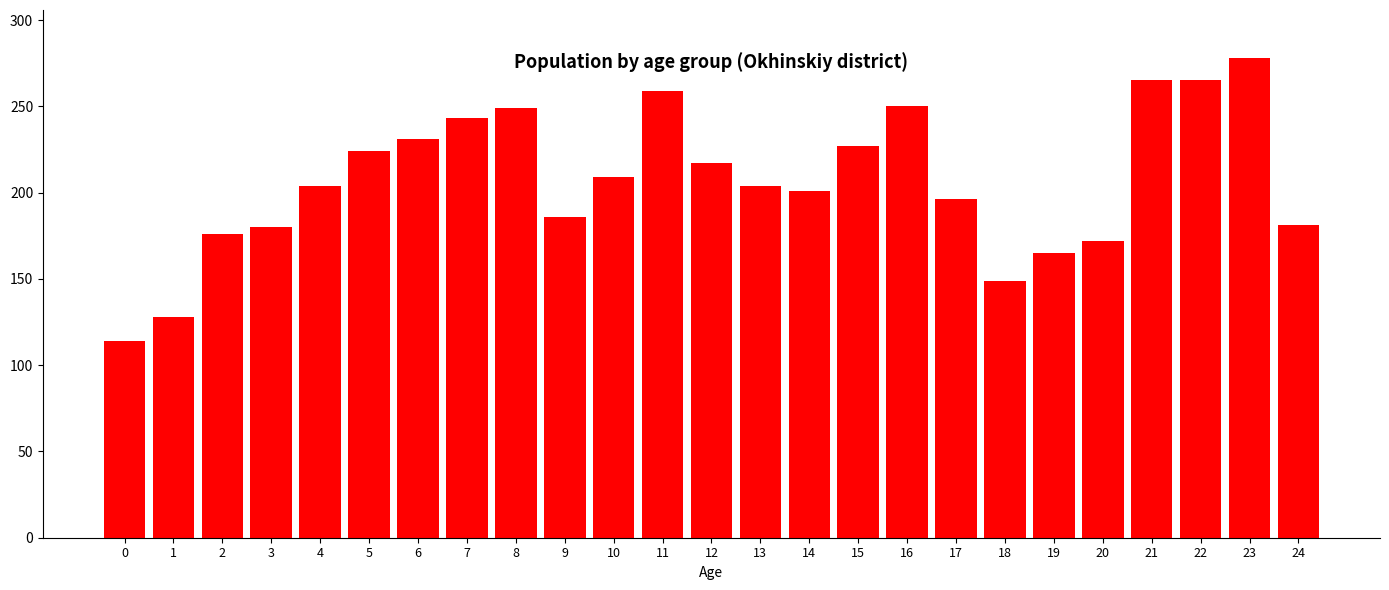

What is the approximate value at 9, to the nearest 10?

190